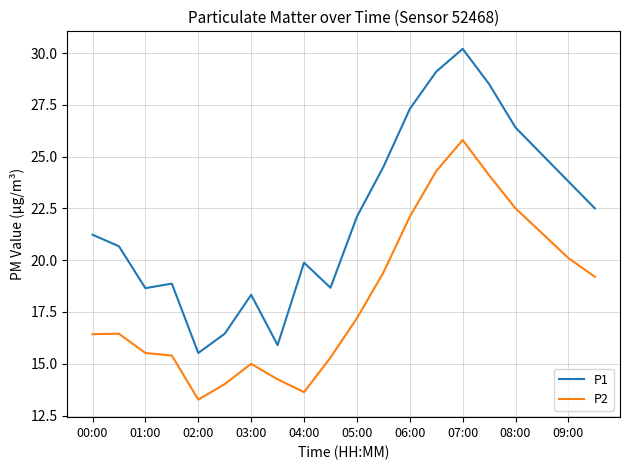

True or false: P2 and P1 cross at least once.

False